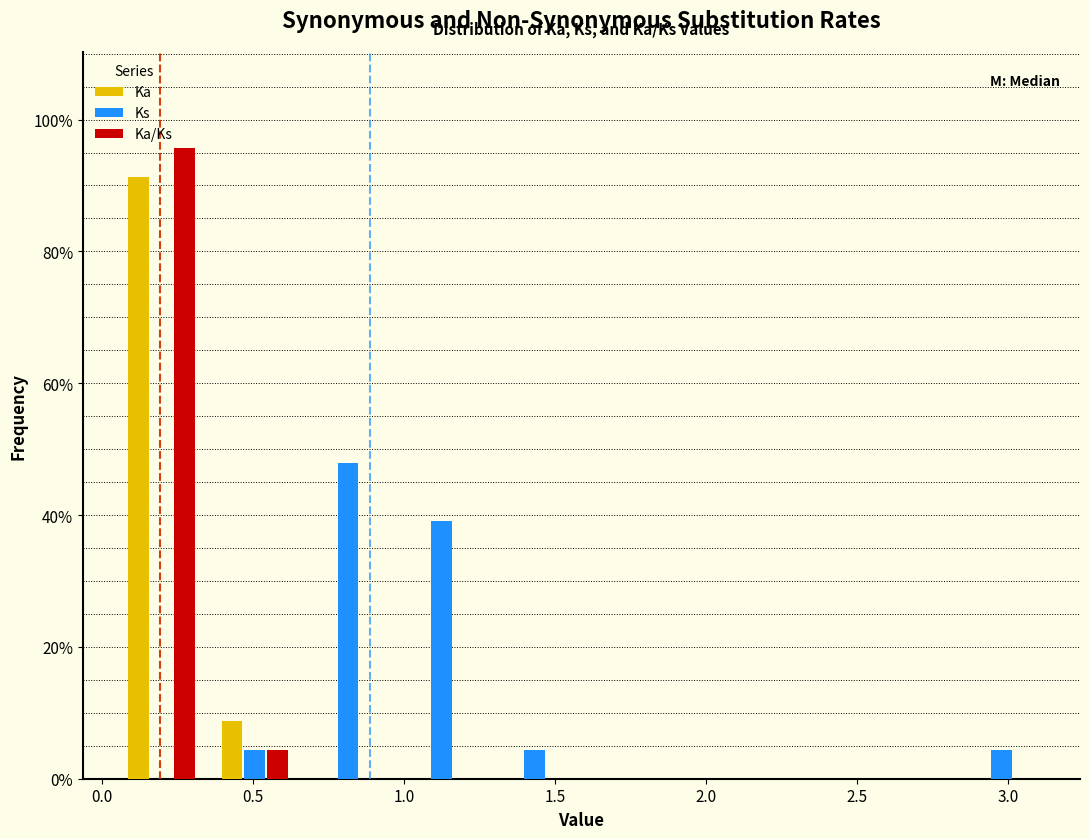

Reading left to right, list every range on the x-axis with the height of the bar of each series over it. Neither the bar edges nor the heights are printed on the chart, so give them approximately, as read against the axes.

0.05 to 0.35: Ka=92	Ks=0	Ka/Ks=96
0.35 to 0.65: Ka=8	Ks=4	Ka/Ks=4
0.65 to 0.95: Ka=0	Ks=48	Ka/Ks=0
0.95 to 1.30: Ka=0	Ks=40	Ka/Ks=0
1.30 to 1.60: Ka=0	Ks=4	Ka/Ks=0
1.60 to 1.90: Ka=0	Ks=0	Ka/Ks=0
1.90 to 2.20: Ka=0	Ks=0	Ka/Ks=0
2.20 to 2.50: Ka=0	Ks=0	Ka/Ks=0
2.50 to 2.80: Ka=0	Ks=0	Ka/Ks=0
2.80 to 3.15: Ka=0	Ks=4	Ka/Ks=0